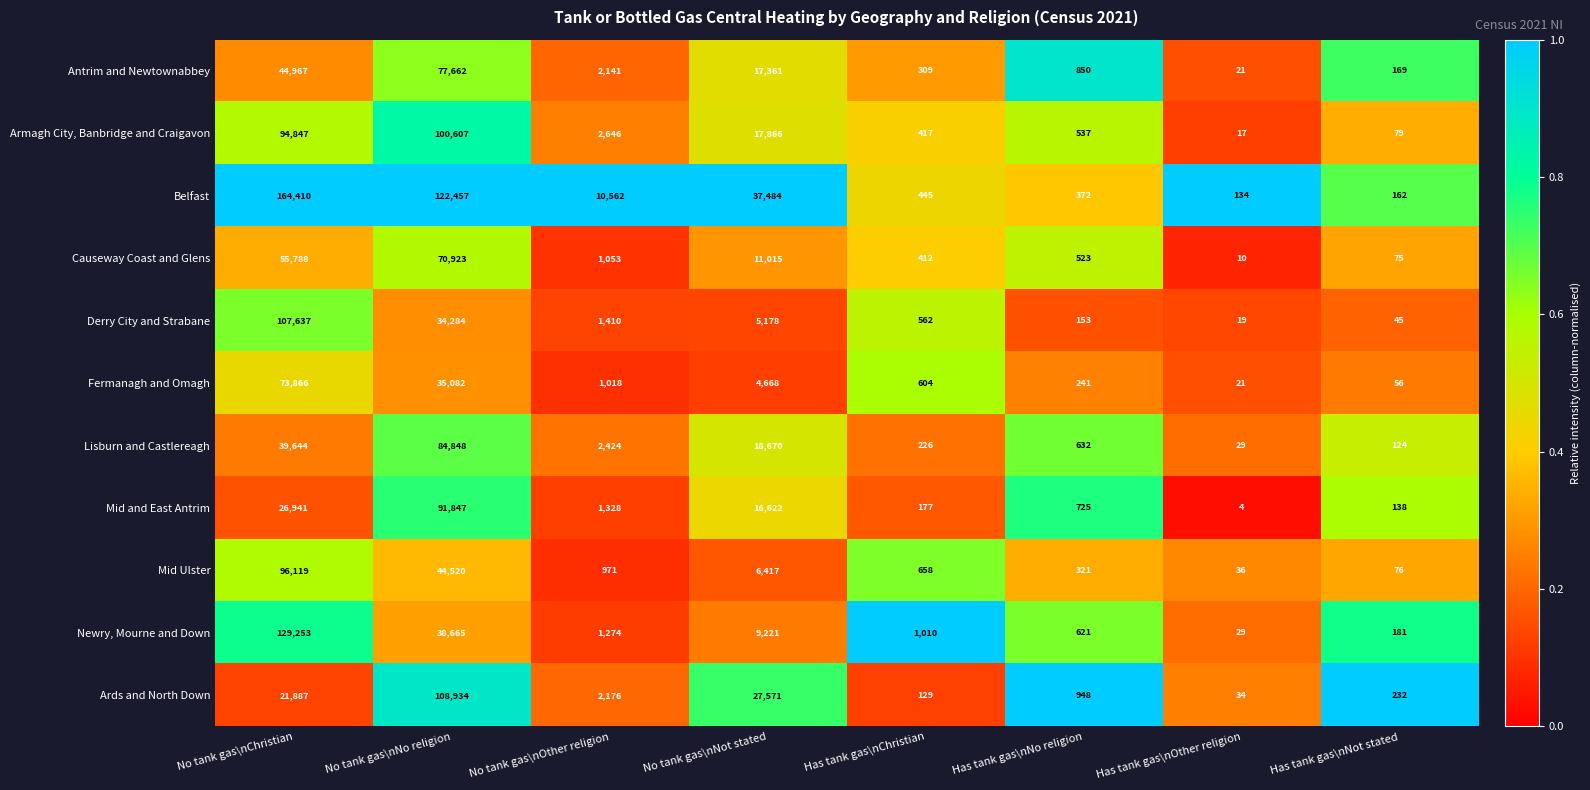

List the series in order of their peak value, highest first.

Belfast, Newry, Mourne and Down, Ards and North Down, Derry City and Strabane, Armagh City, Banbridge and Craigavon, Mid Ulster, Mid and East Antrim, Lisburn and Castlereagh, Antrim and Newtownabbey, Fermanagh and Omagh, Causeway Coast and Glens